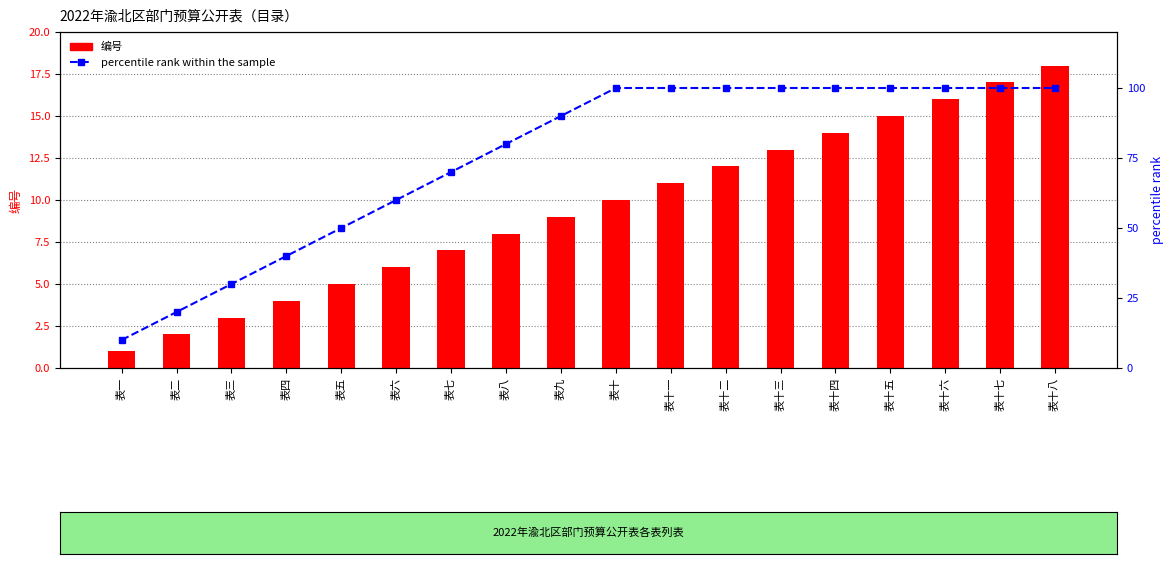

Which series has the largest total across all categories?

percentile rank within the sample